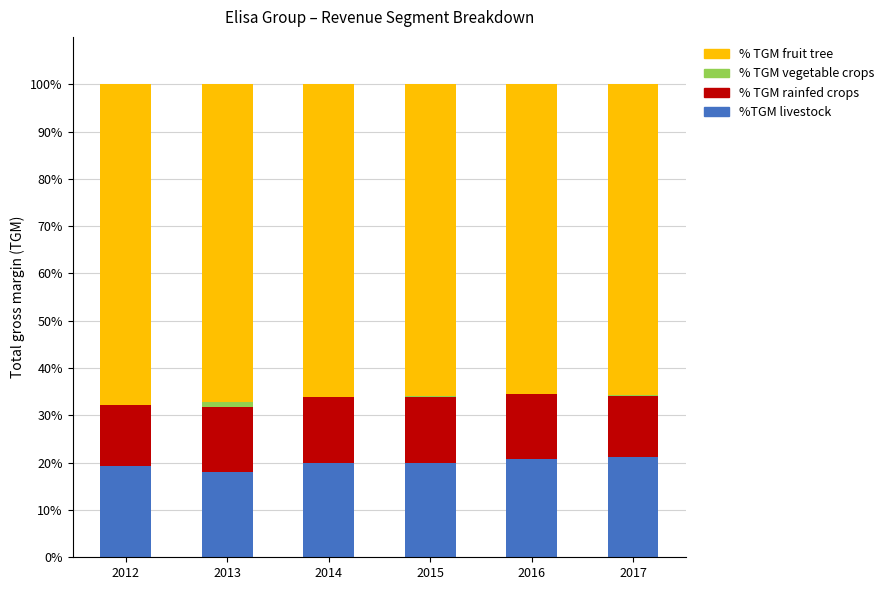

What is the total value across all series at 2014?

100.0